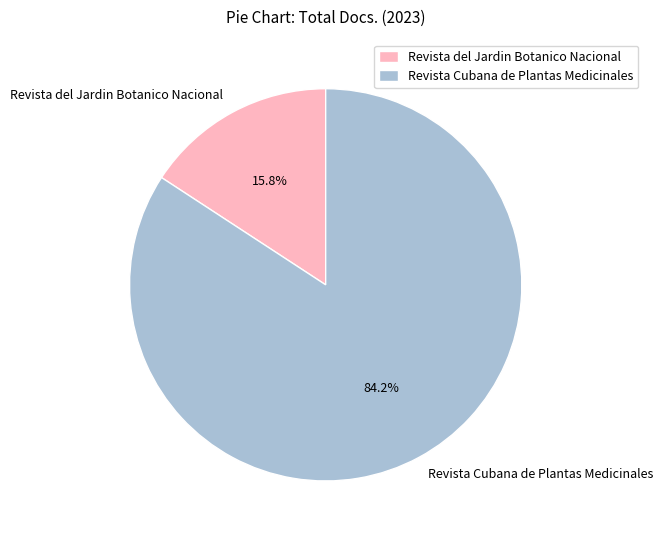

Count the number of slices in the pie.

2